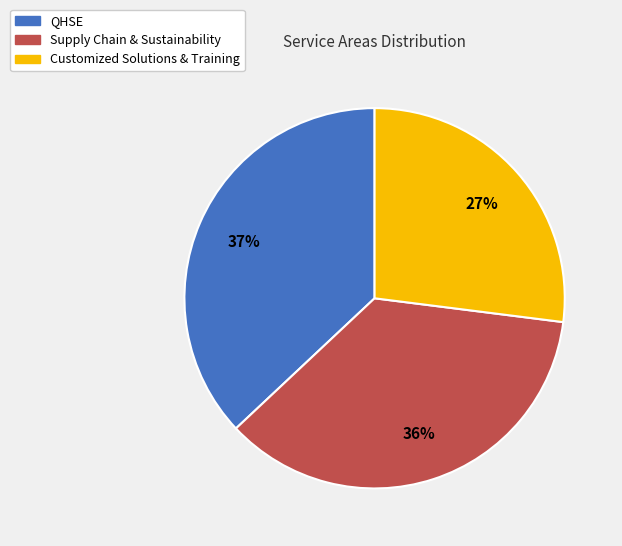

Combined, do QHSE and Customized Solutions & Training account for over 50%?

Yes